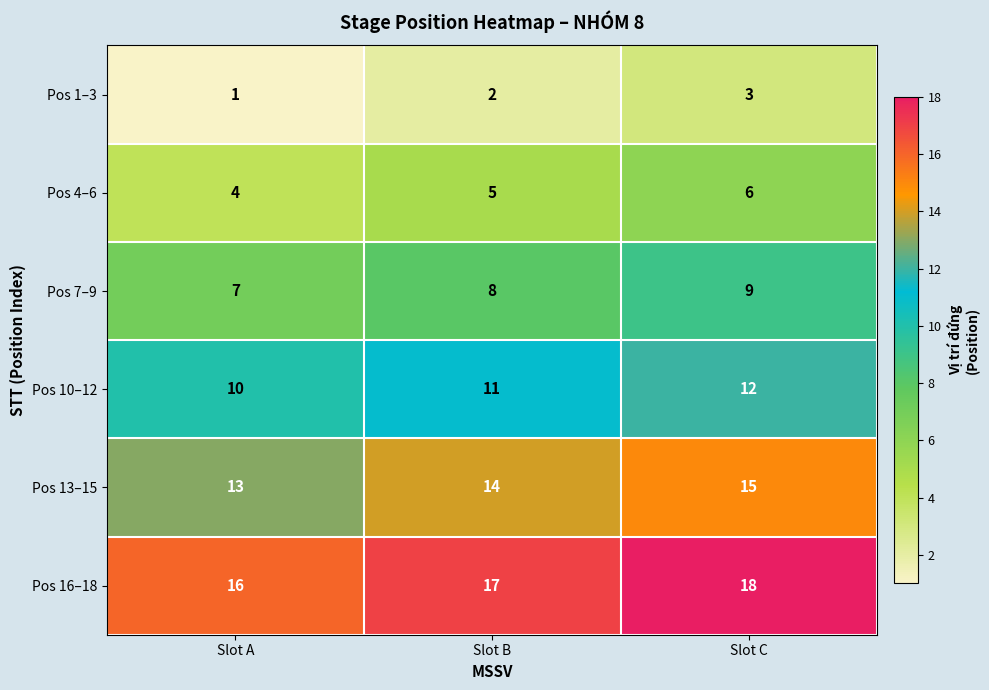

How many Pos 16–18 values are between 16 and 18?

3